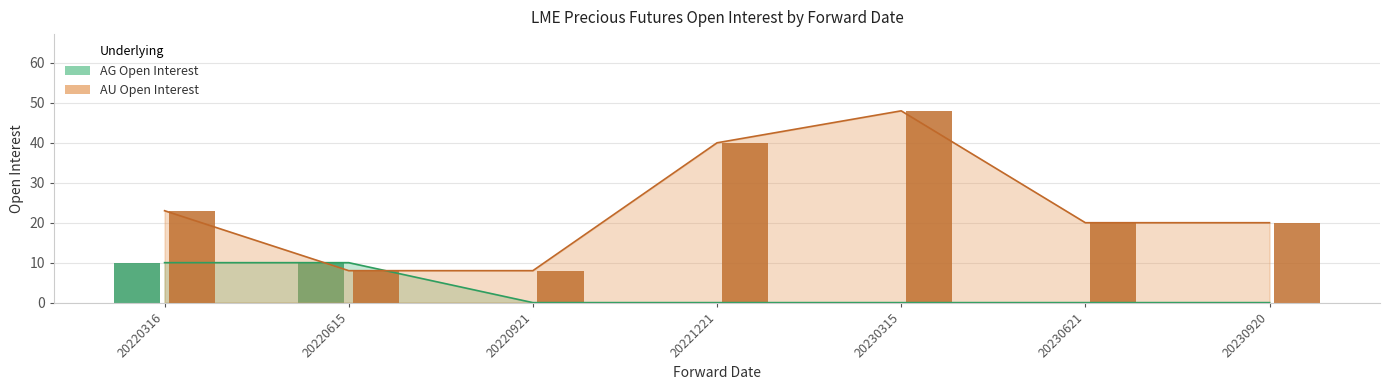

True or false: AG Open Interest has a value of 10 at 20220615.

True